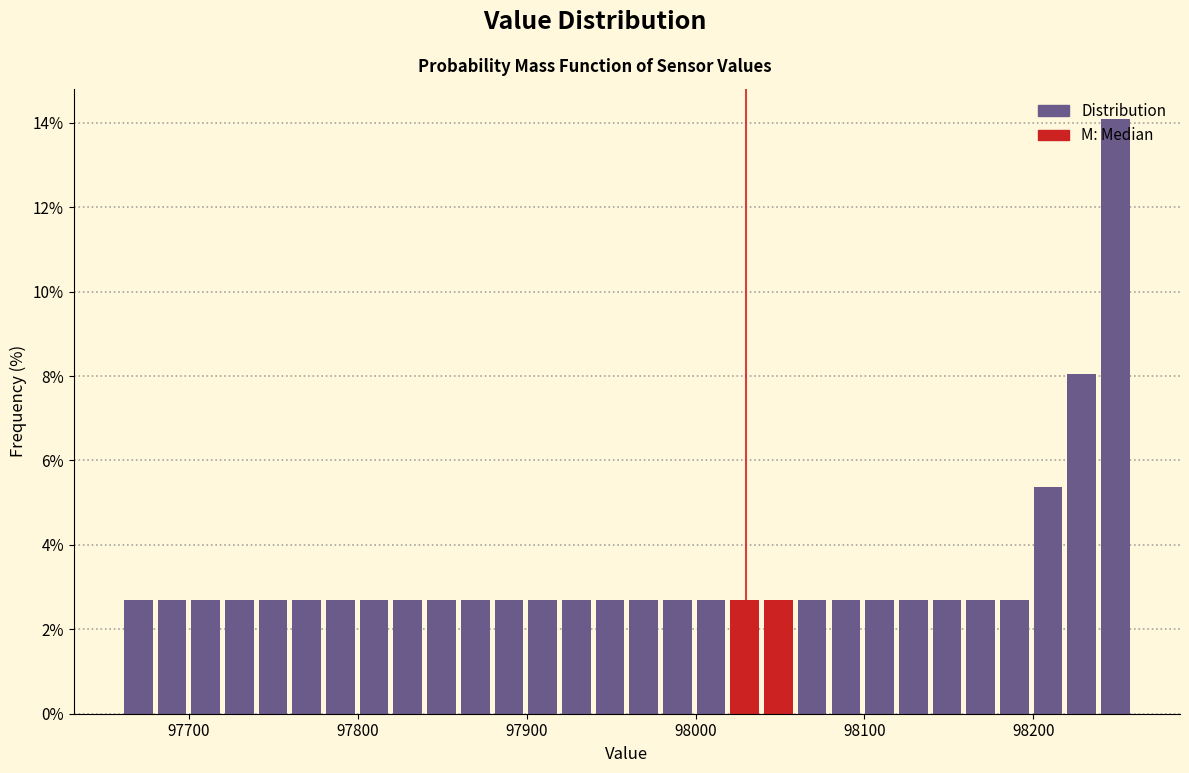

Around what value on the x-axis is the tallest bar? Give the approximate position of its centre, as read against the axis.

98250